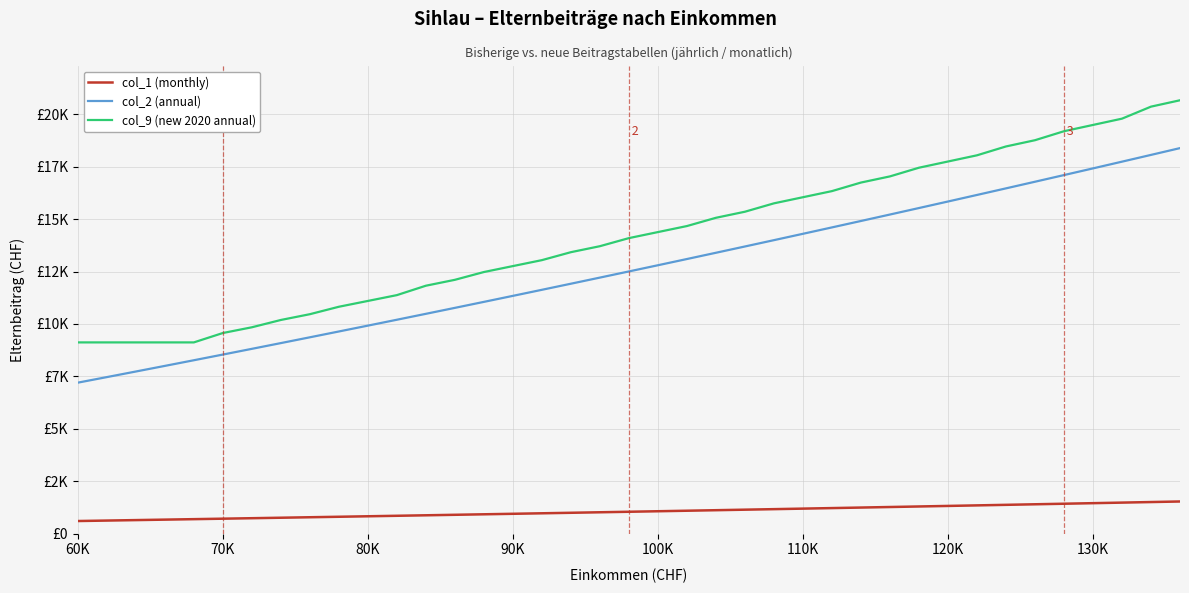

True or false: col_9 (new 2020 annual) and col_2 (annual) intersect in this chart.

False